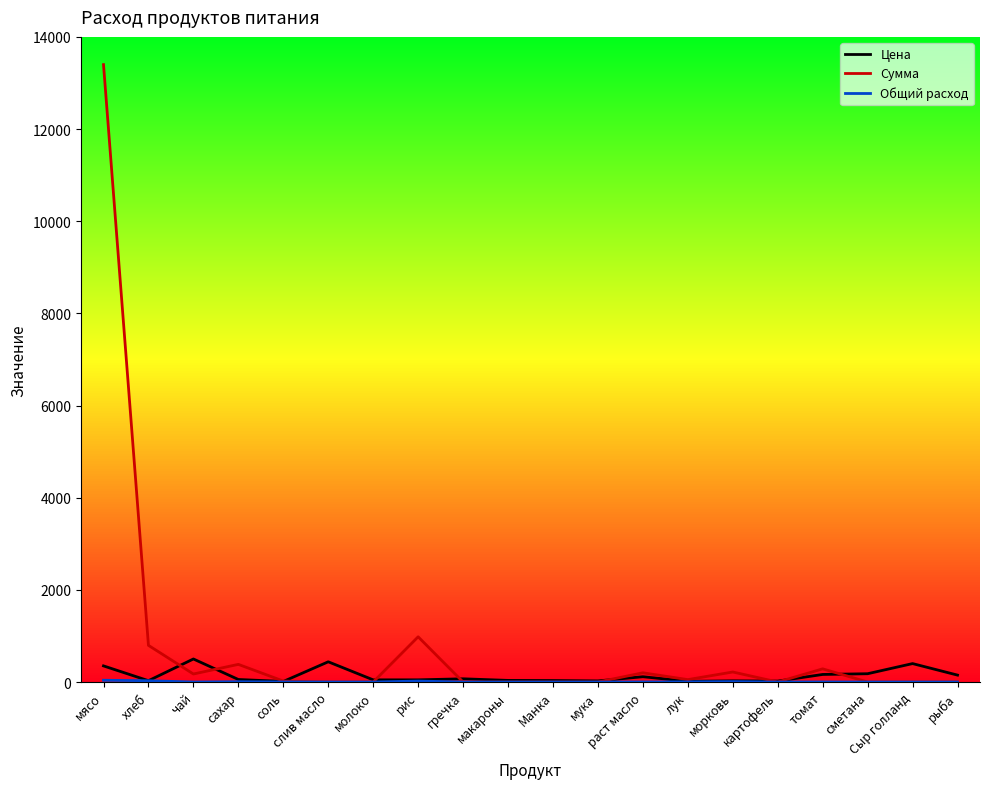

Which series has the largest range (max minus min)?

Сумма